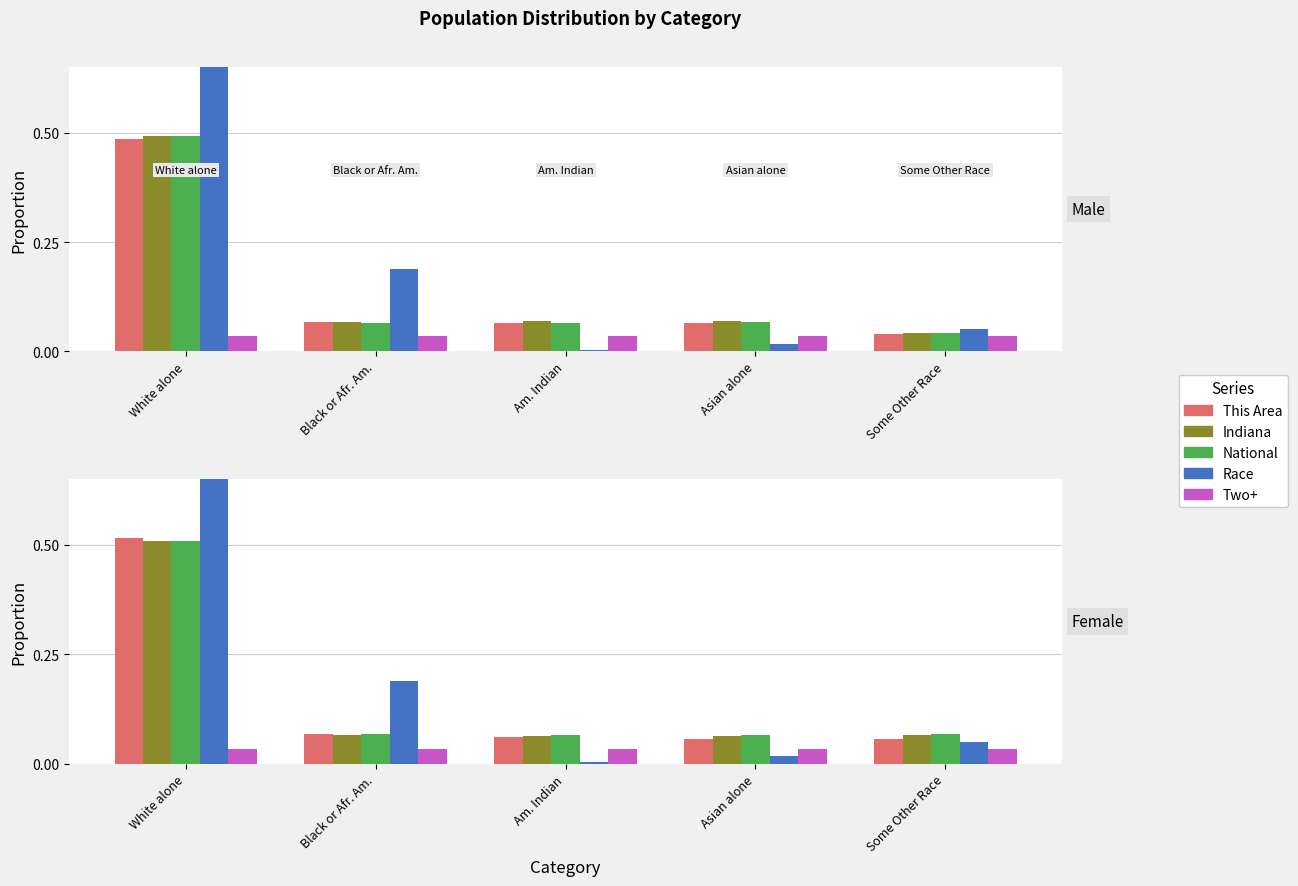

Which series has the largest total across all categories?

Race